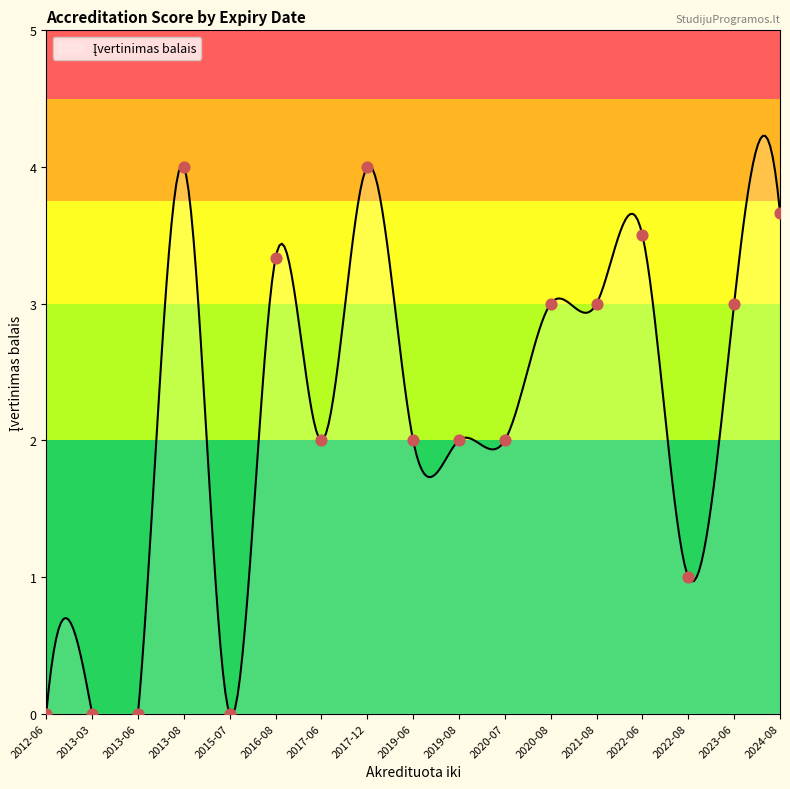

Which has a higher value, 2023-06 or 2020-08?

2023-06